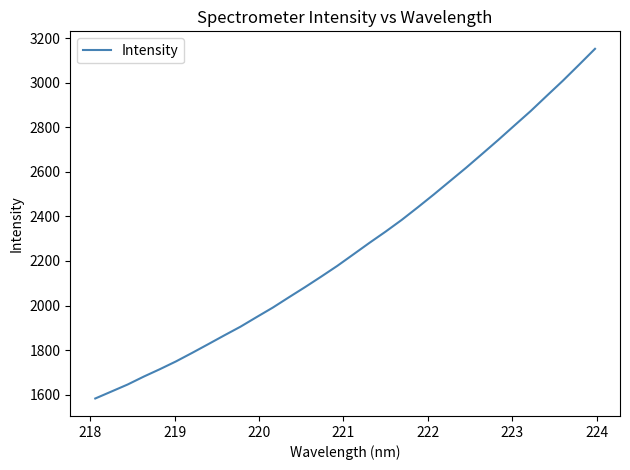

What is the difference between the maximum and minimum values?

1569.6